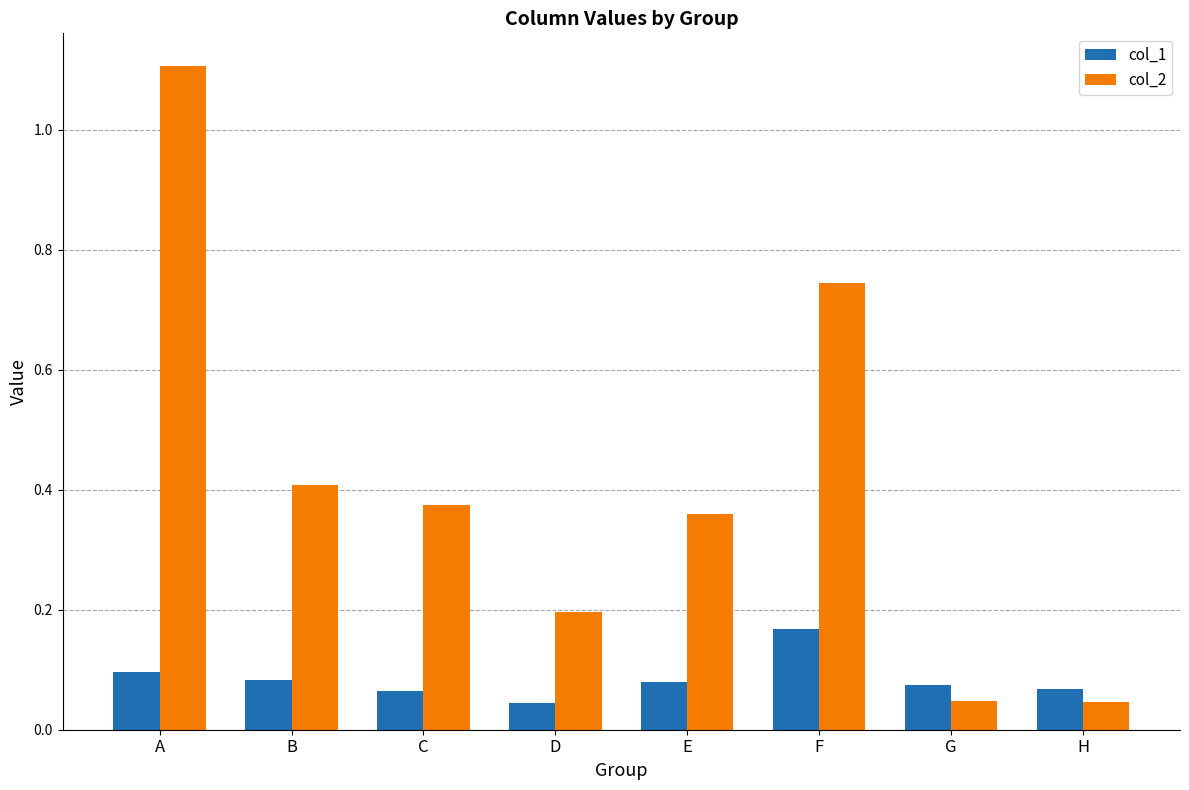

List the series in order of their overall mean, highest first.

col_2, col_1